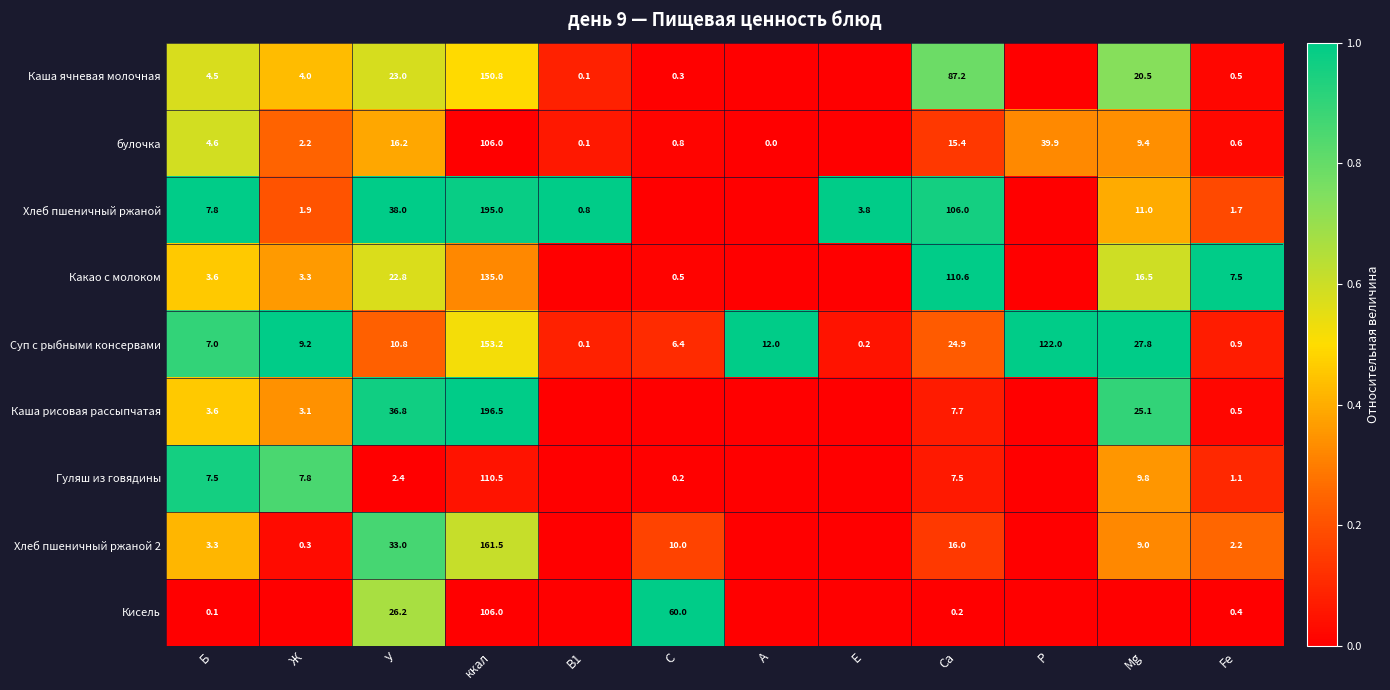

Which series changed the most between У and ккал?

Каша рисовая рассыпчатая